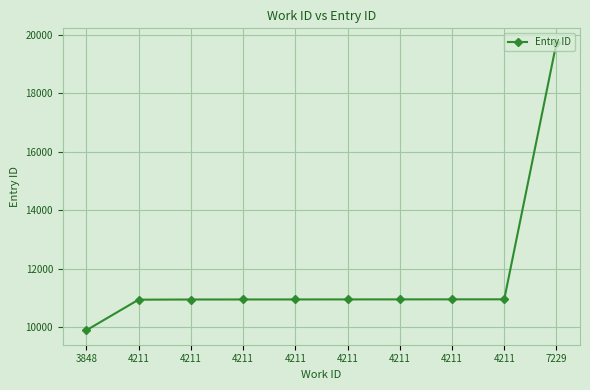

What is the minimum value shown in the chart?

9892